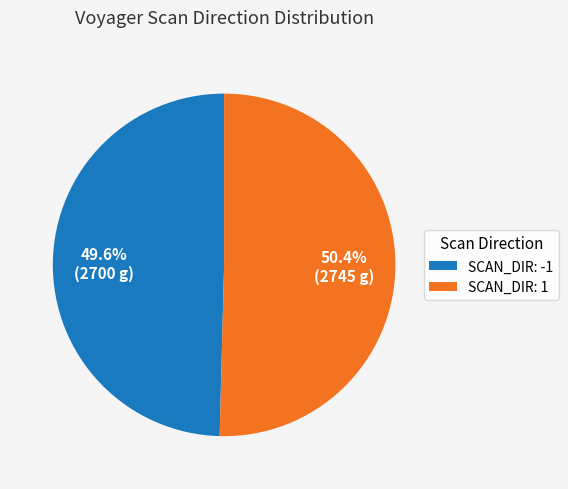

Between SCAN_DIR: 1 and SCAN_DIR: -1, which is larger?

SCAN_DIR: 1